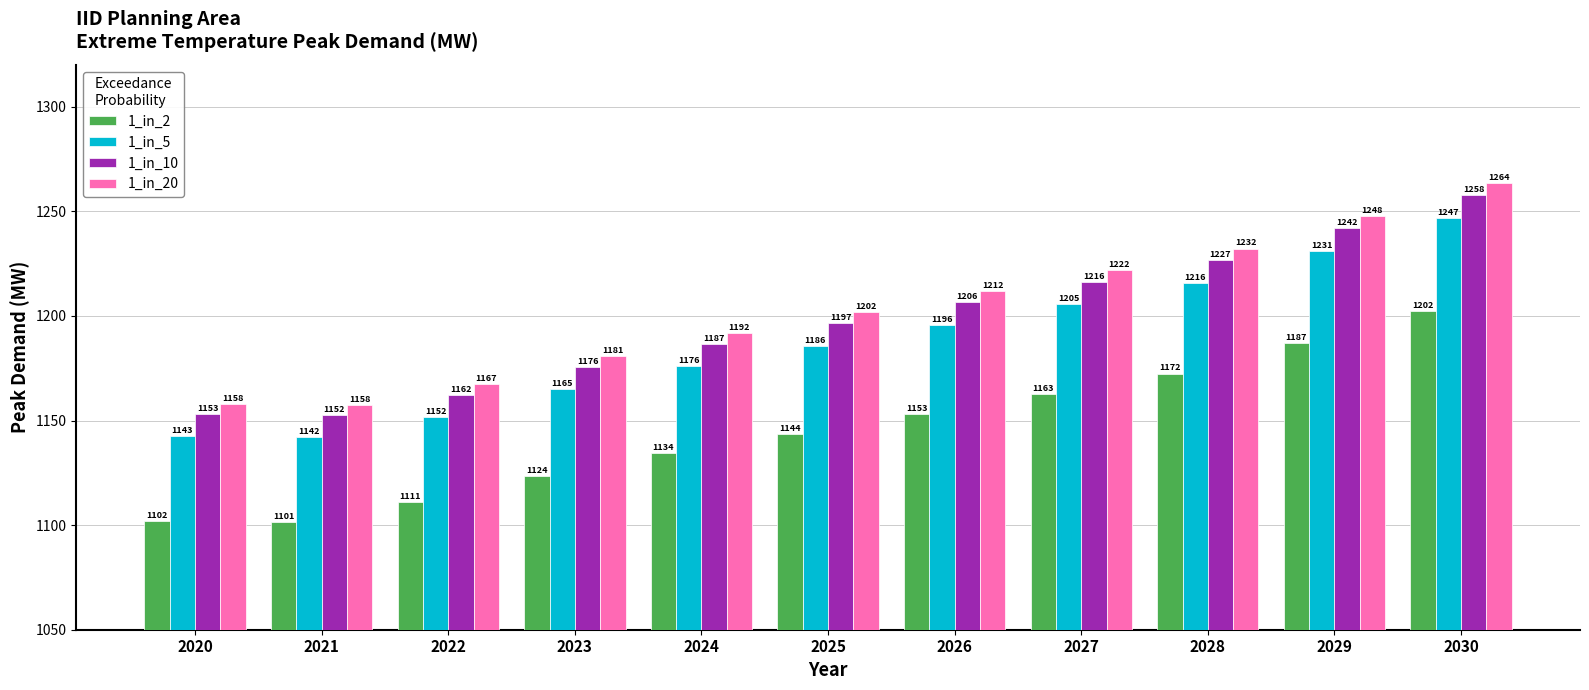

Rank the series at 2025 from lowest to highest value.

1_in_2, 1_in_5, 1_in_10, 1_in_20